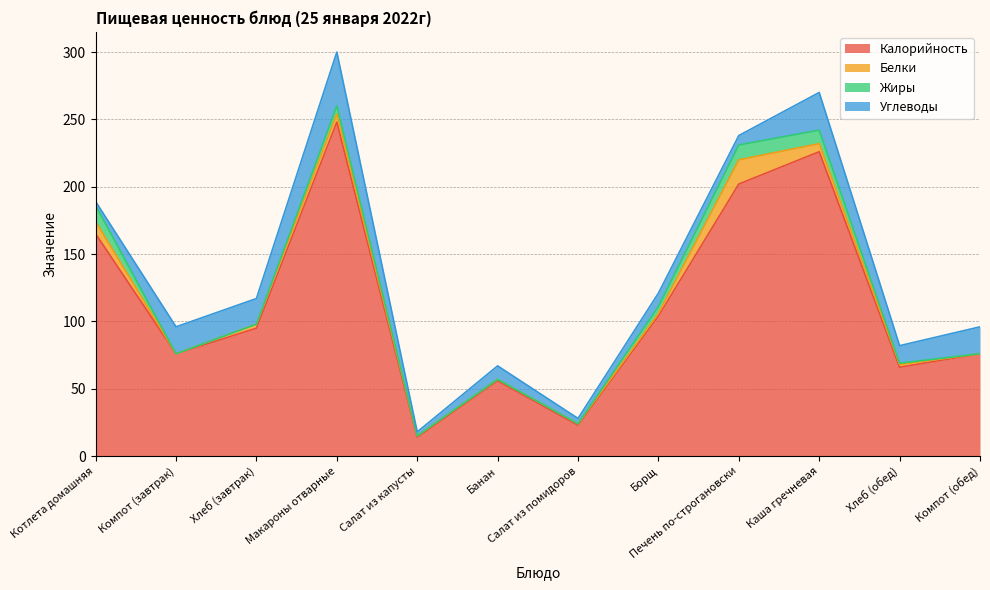

How many times do Жиры and Белки cross each other?

4